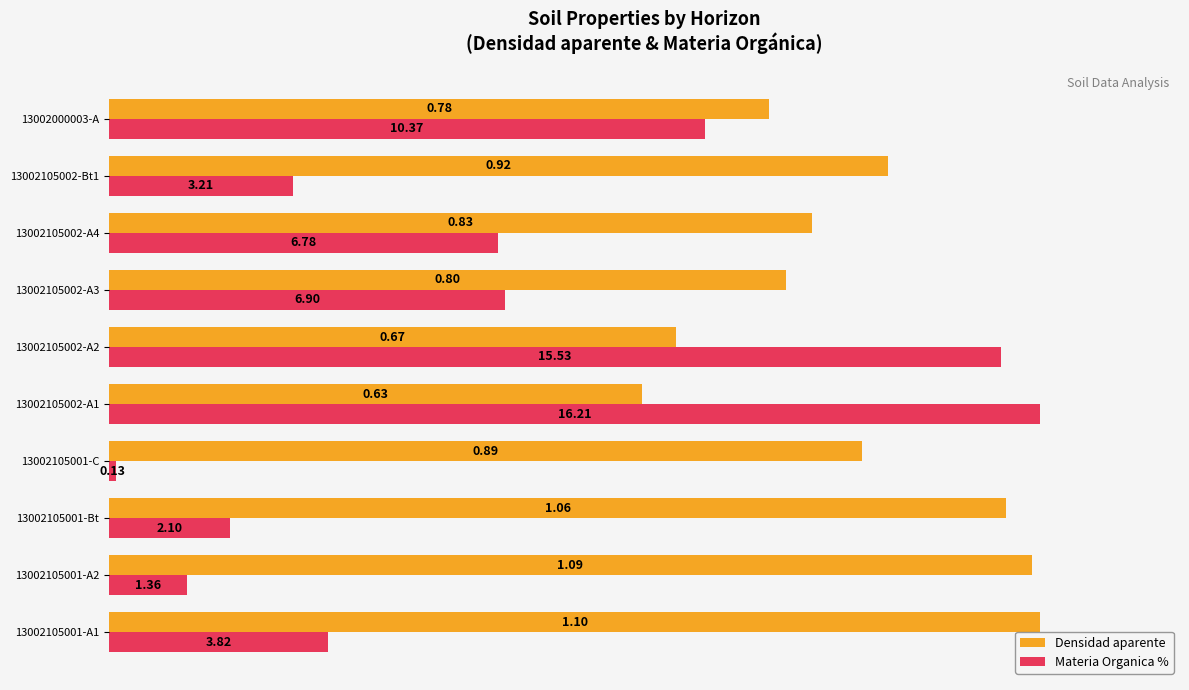

What are all the series names shown in the legend?

Densidad aparente, Materia Organica %